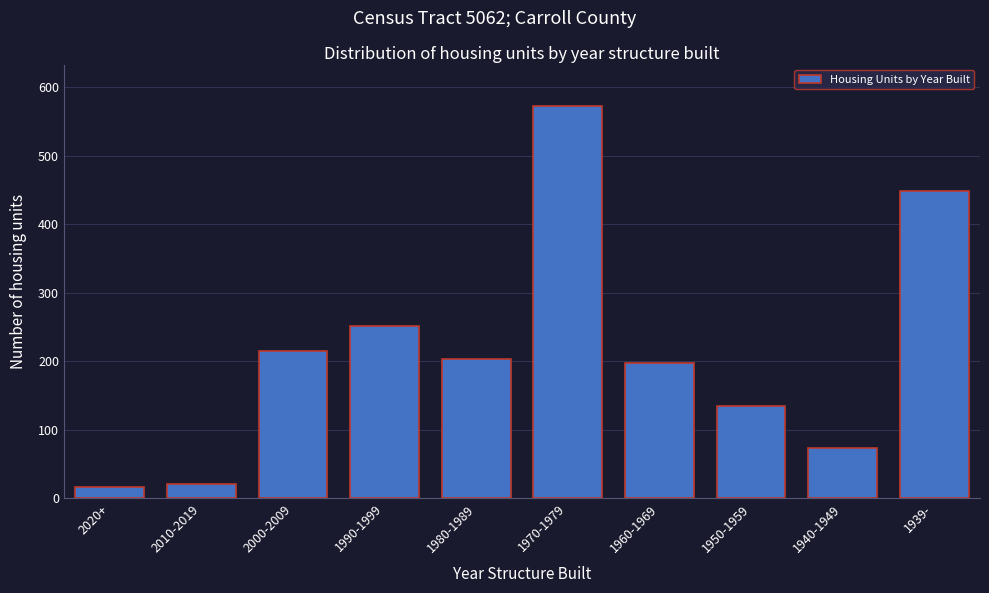

Reading left to right, list all the values displayed in this chart.

2020+=16	2010-2019=21	2000-2009=215	1990-1999=251	1980-1989=203	1970-1979=573	1960-1969=198	1950-1959=135	1940-1949=73	1939-=448